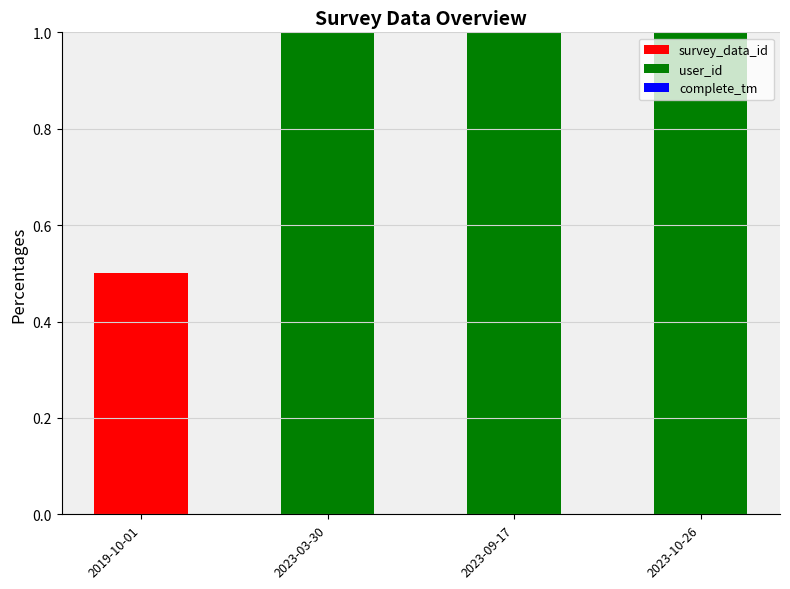

The survey_data_id series shows 0.0 at 2023-03-30. True or false?

True